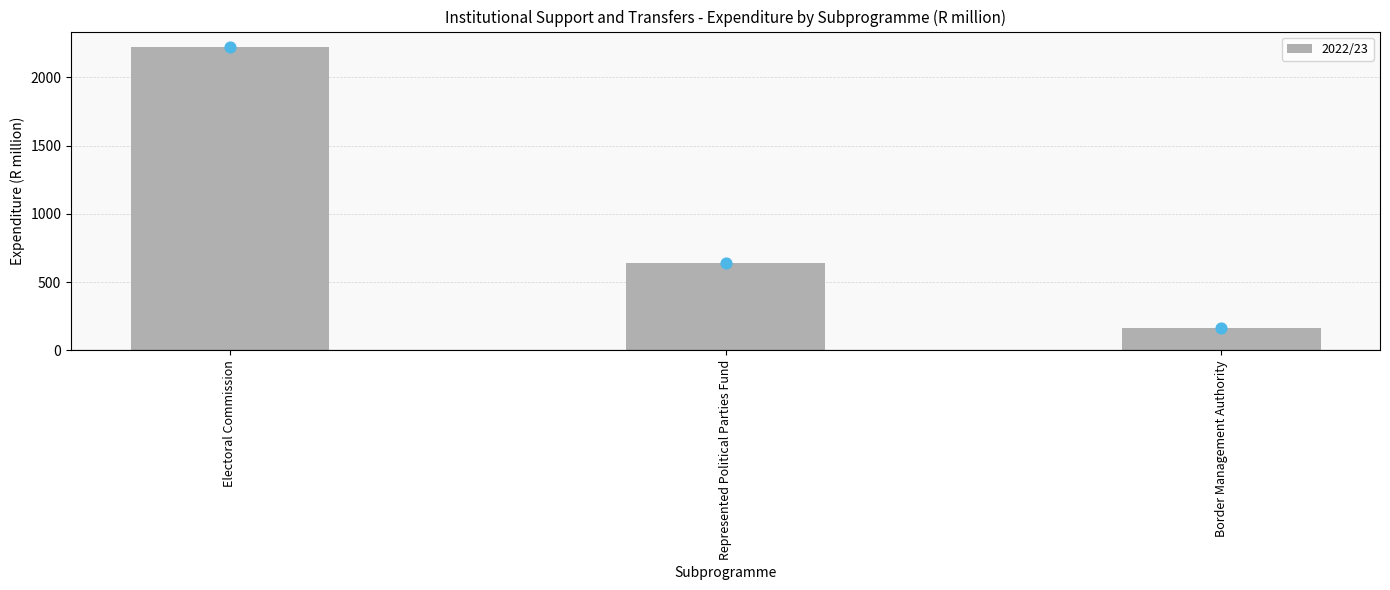

Which has a higher value, Border Management Authority or Represented Political Parties Fund?

Represented Political Parties Fund